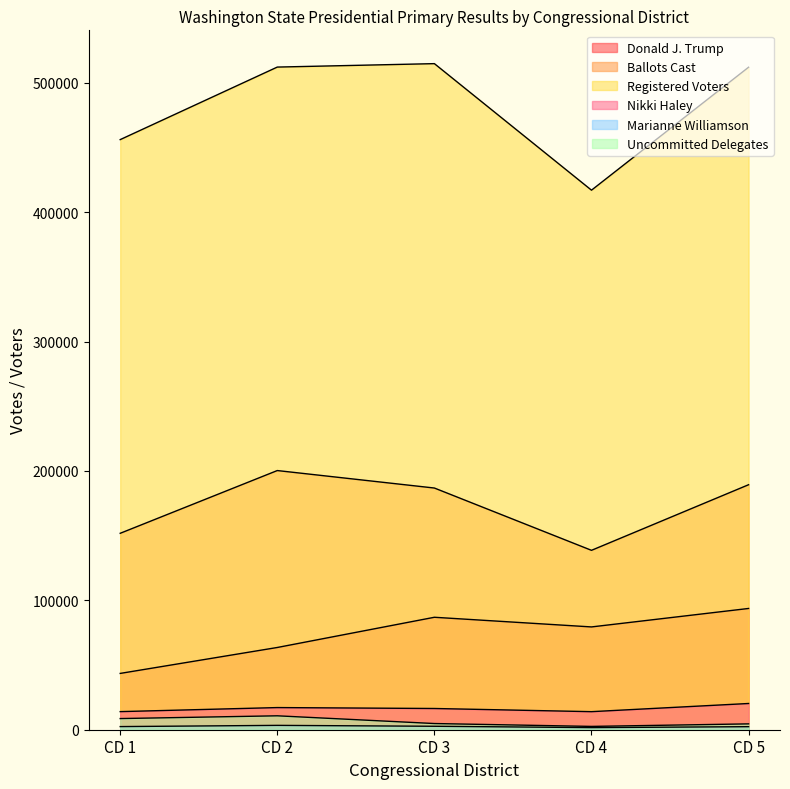

What is the smallest value displayed?

1633